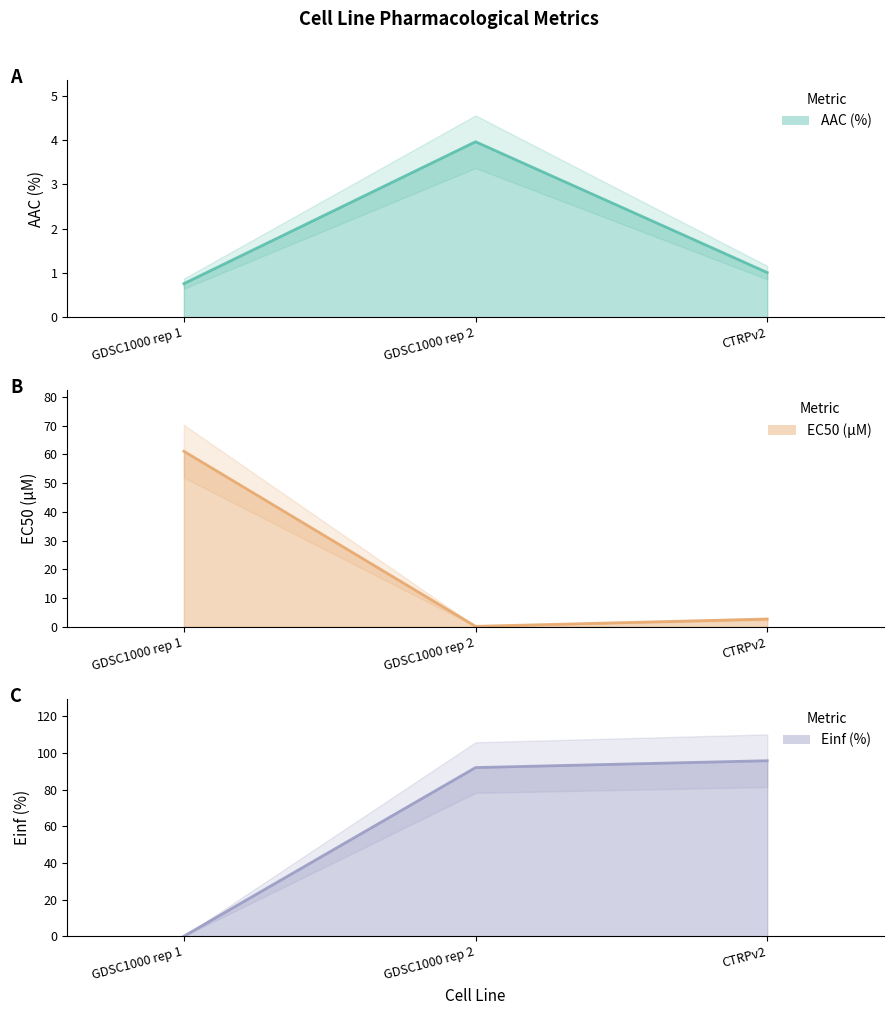

Where does the Einf (%) series first go above 92?

GDSC1000 rep 2